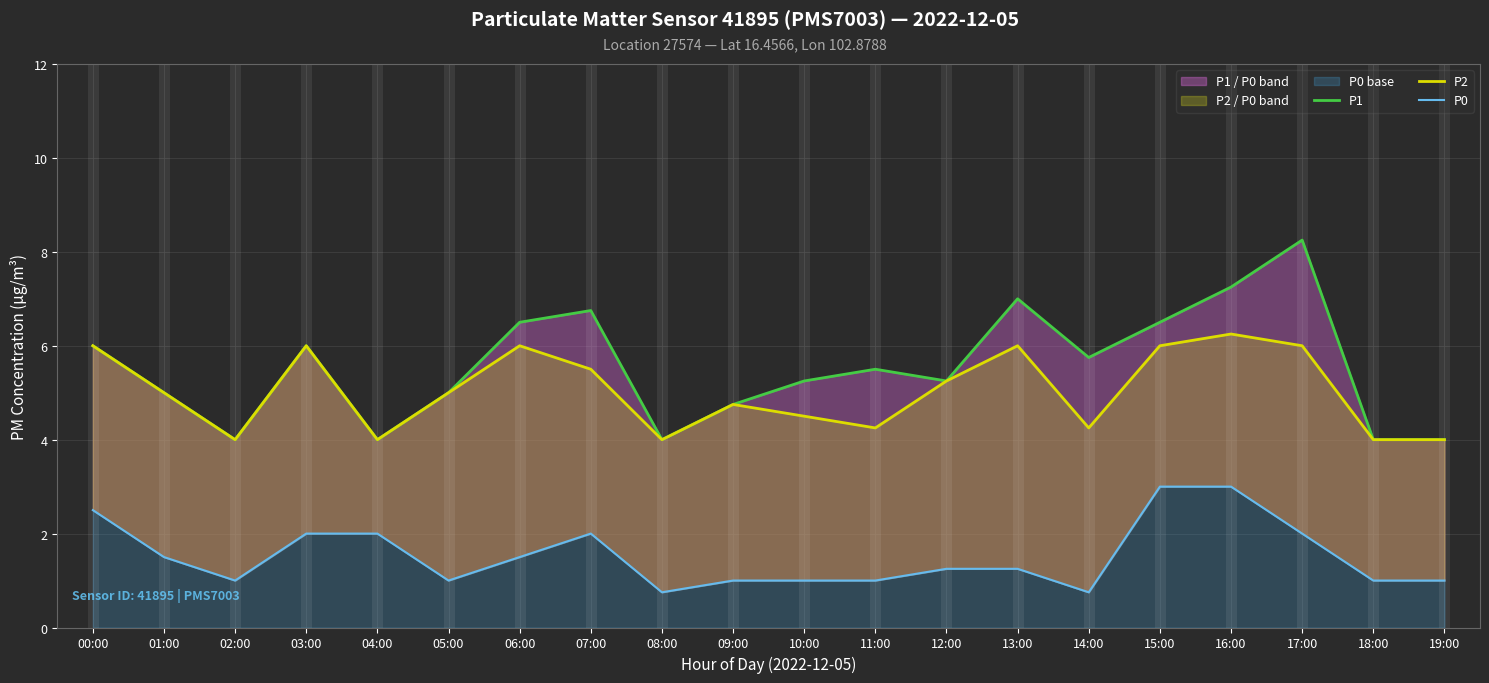

What is the average value of the P1 series?

5.5